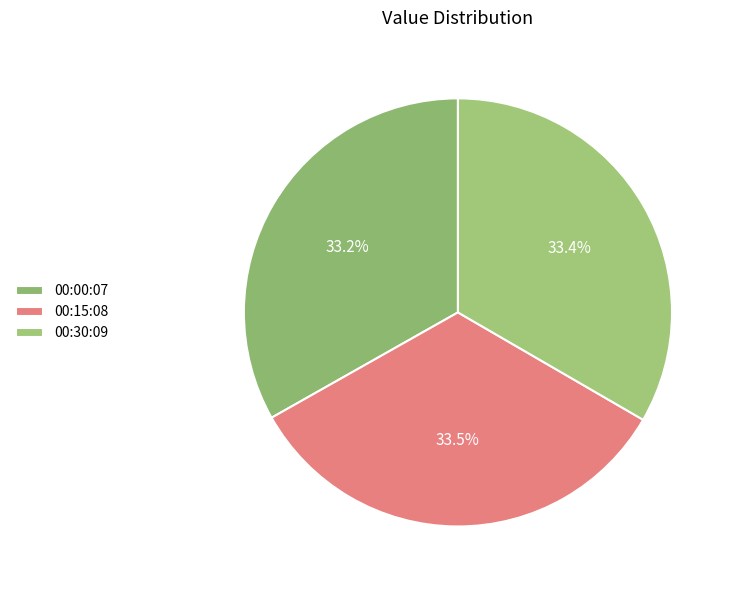

Does any single category account for the majority?

No